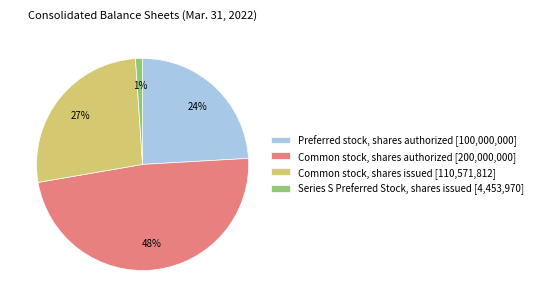

Which category has the biggest portion of the pie?

Common stock, shares authorized